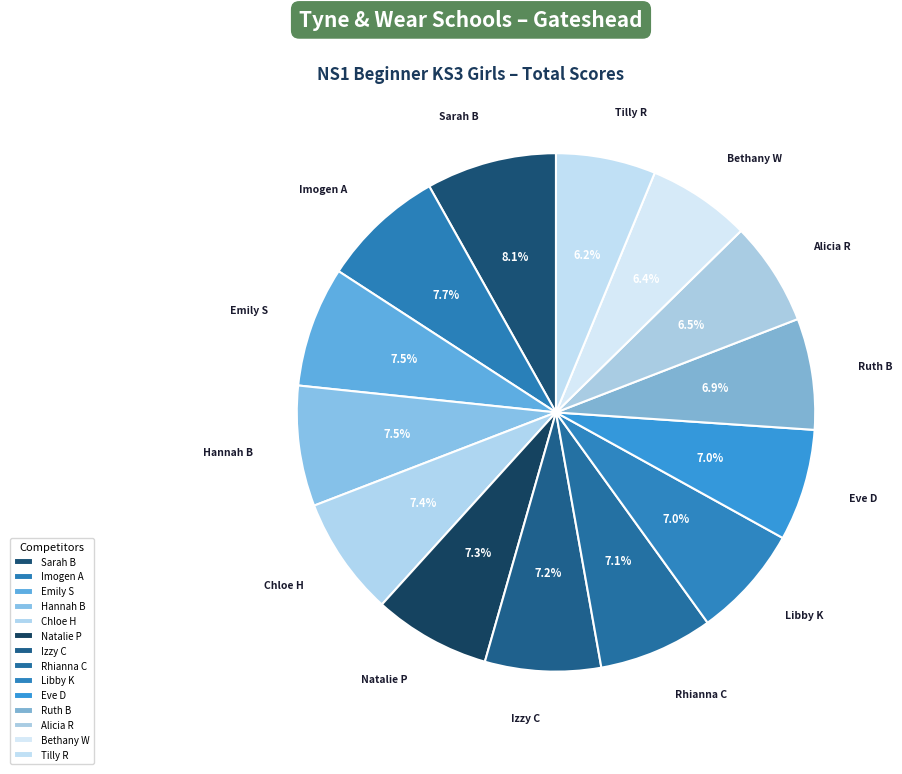

What percentage is NOT represented by Chloe H?

92.6%